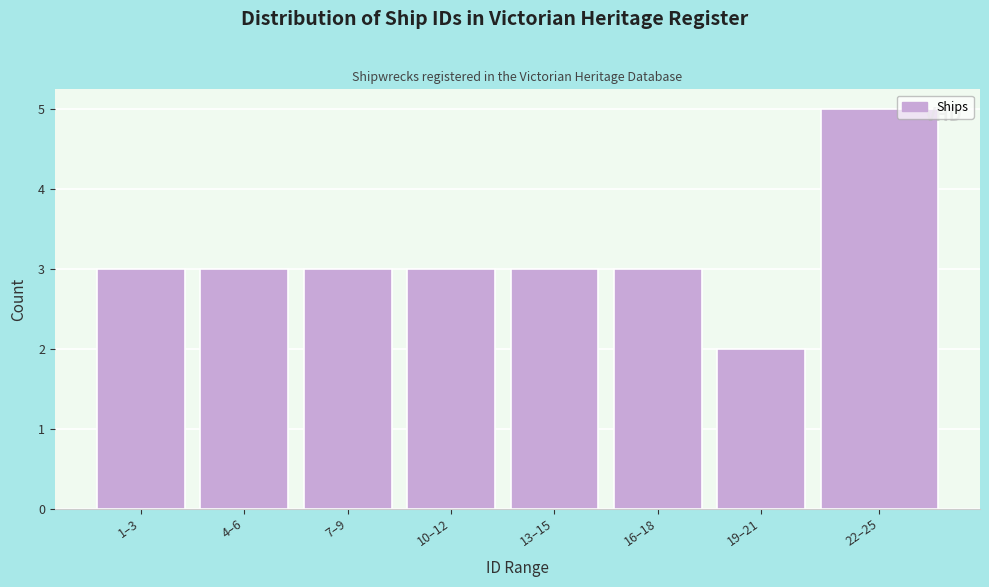

Reading left to right, what are all the values shown in this chart?

3	3	3	3	3	3	2	5